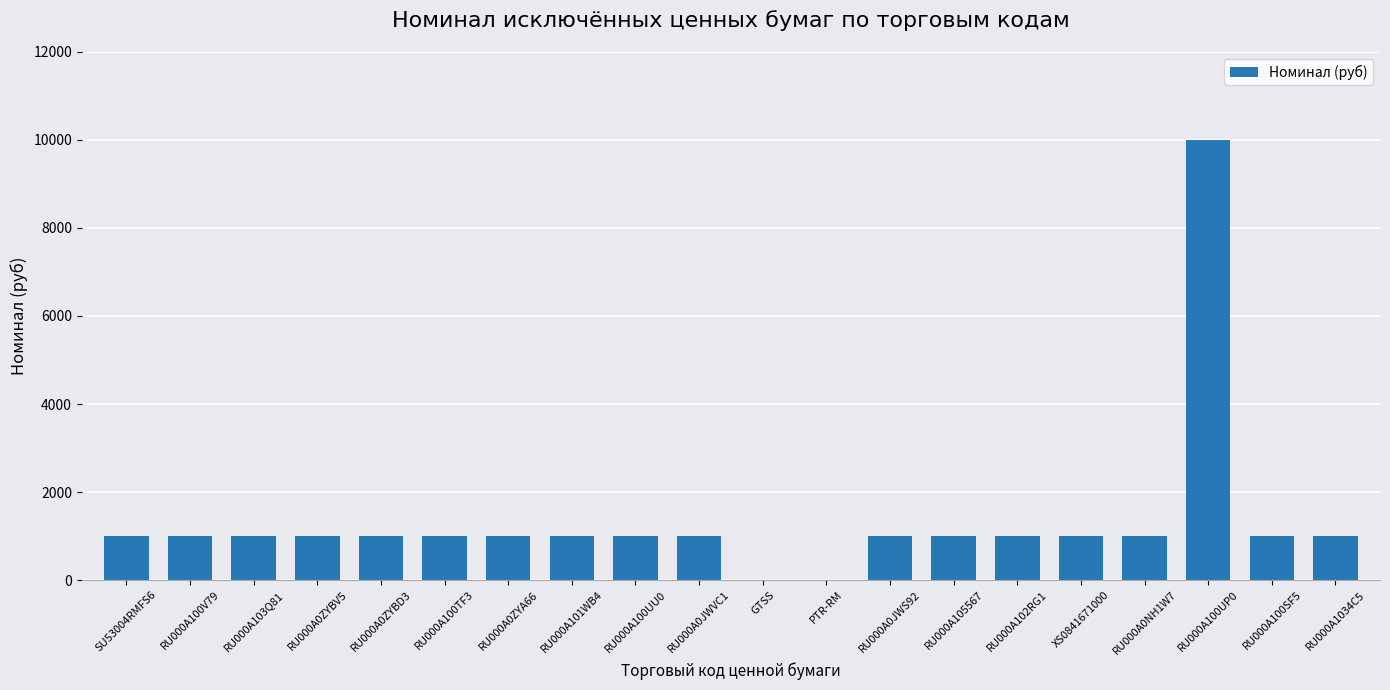

Count the number of categories in the chart.

20